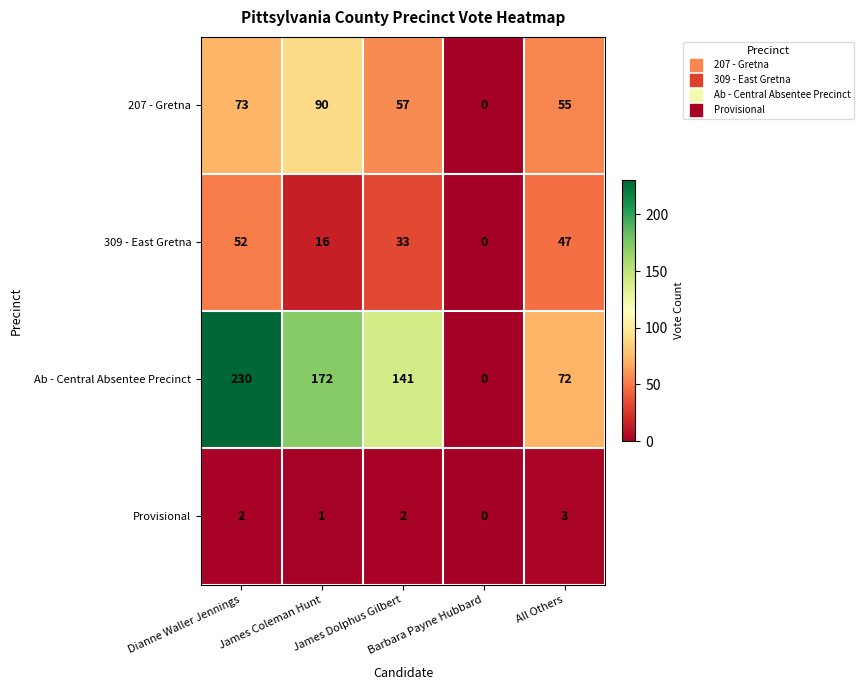

What is the difference between the maximum and second lowest values in the 207 - Gretna series?

35